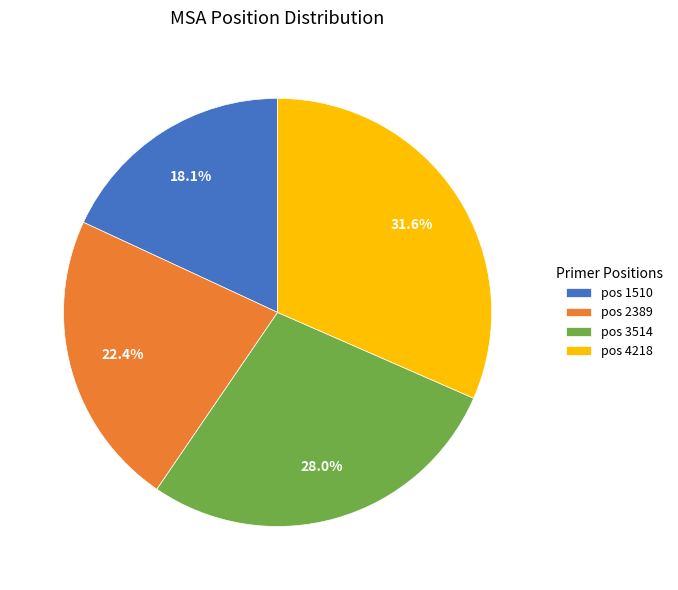

Rank the categories by value from highest to lowest.

pos 4218, pos 3514, pos 2389, pos 1510